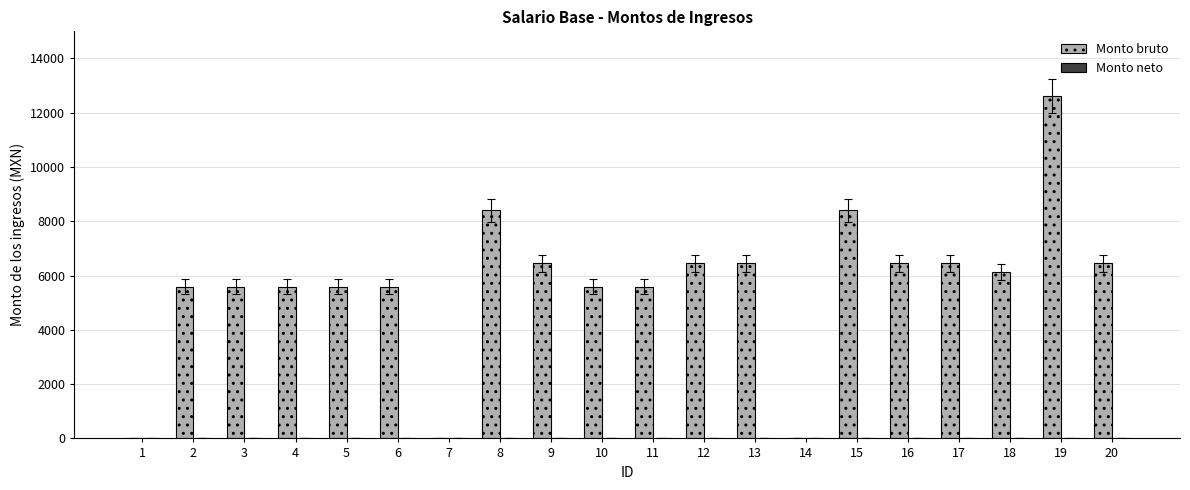

What is the sum of the values at 13 and 4?

12033.0